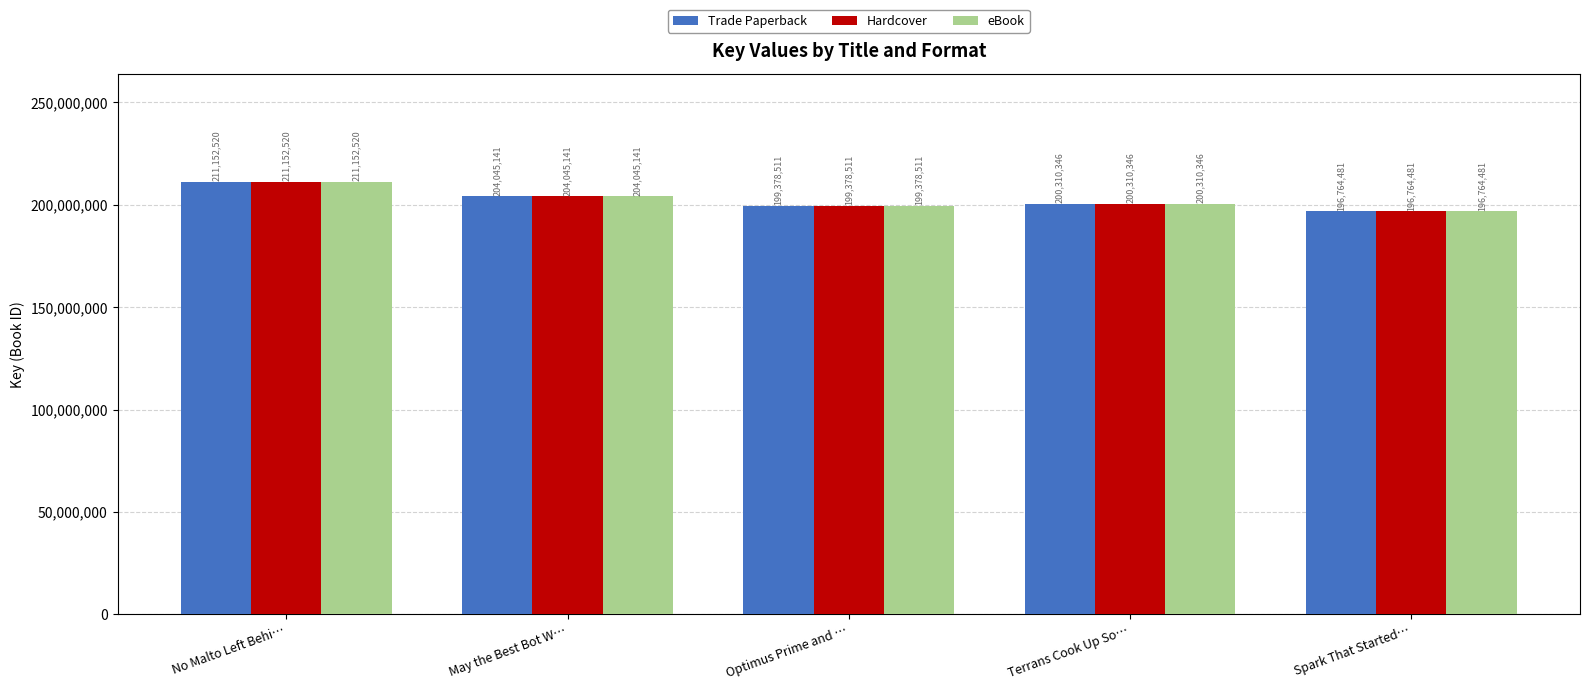

What is the difference between the second highest and minimum values in the eBook series?

7280660